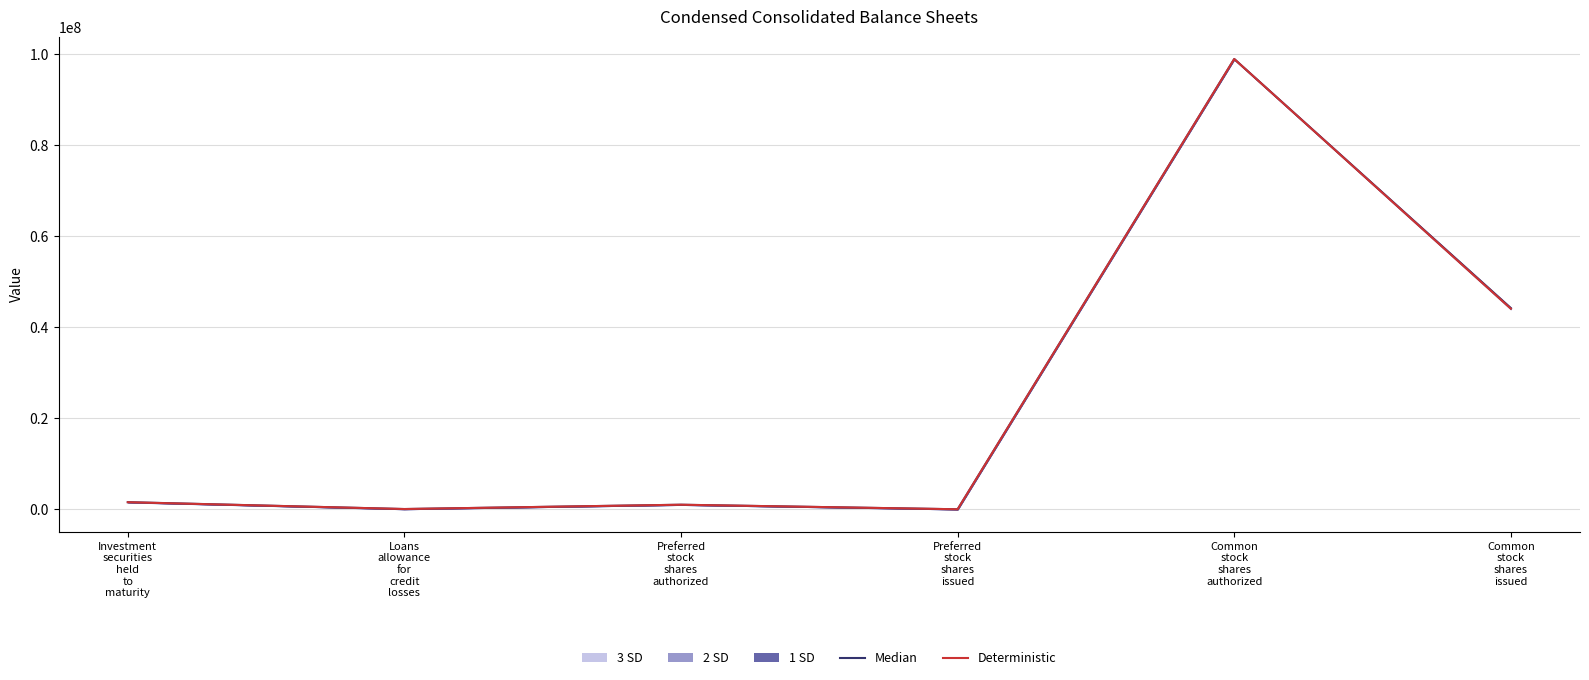

How many interior local valleys does the Deterministic series have?

2